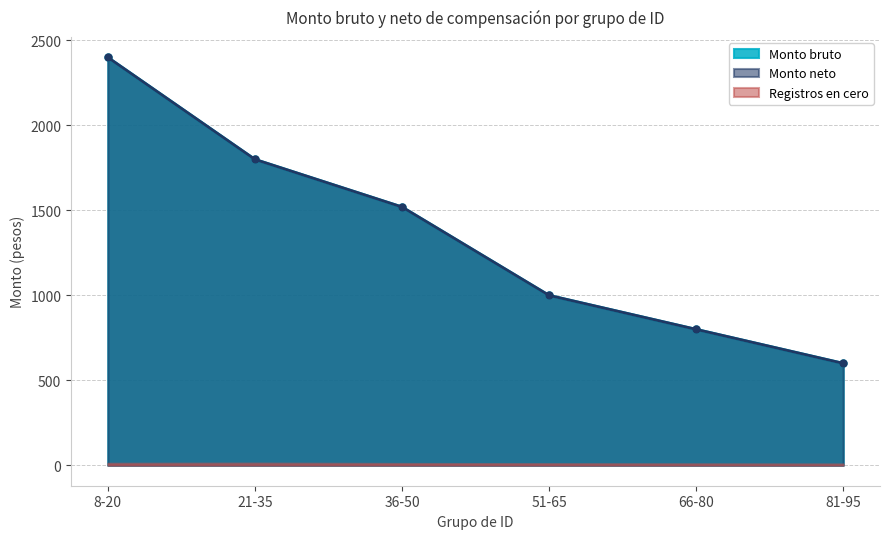

At which label does Monto neto (non-zero) reach its minimum?

81-95